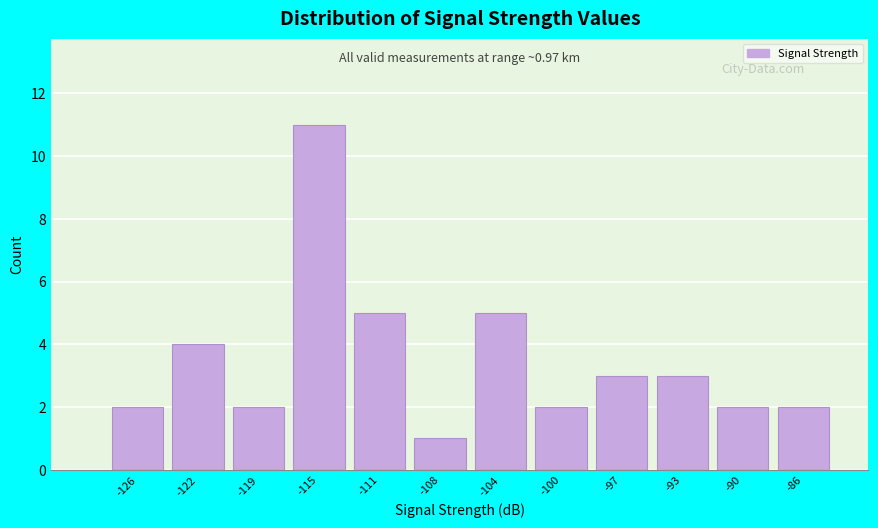

Reading right to left, extract all data points from this chart.

2	2	3	3	2	5	1	5	11	2	4	2